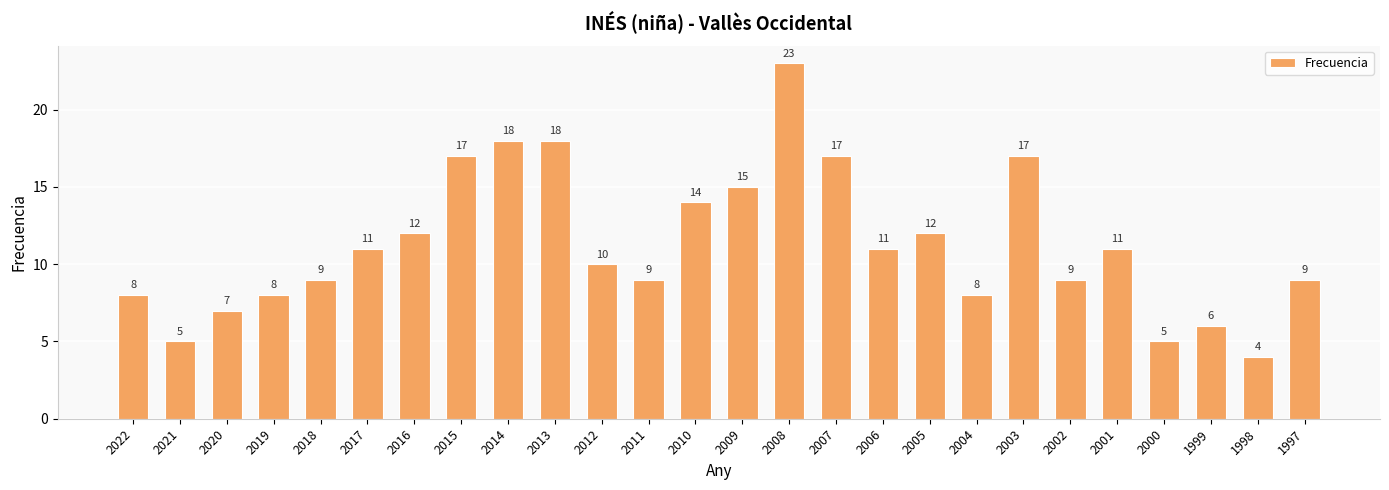

What is the value of the 13th bar from the left?

14